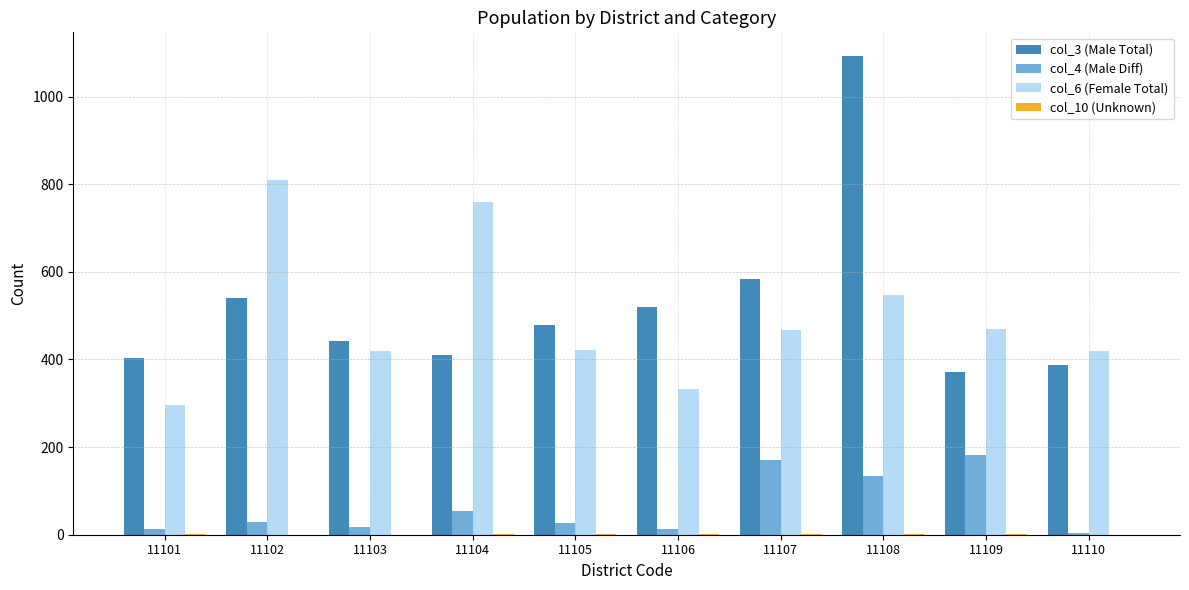

Which category has the highest value across all series?

11108